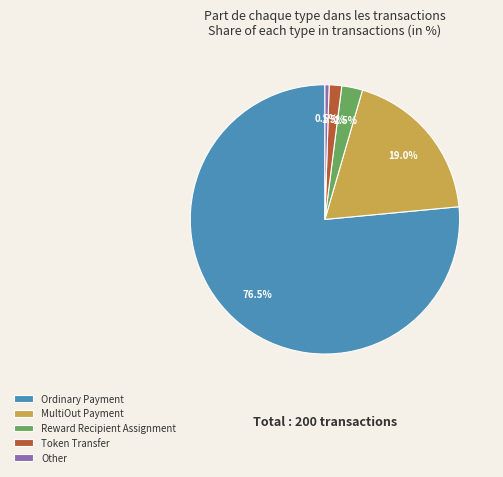

How many slices are in this pie chart?

5